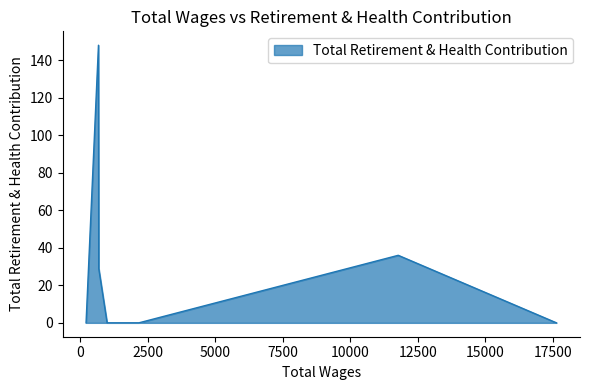

What is the maximum value shown in the chart?

148